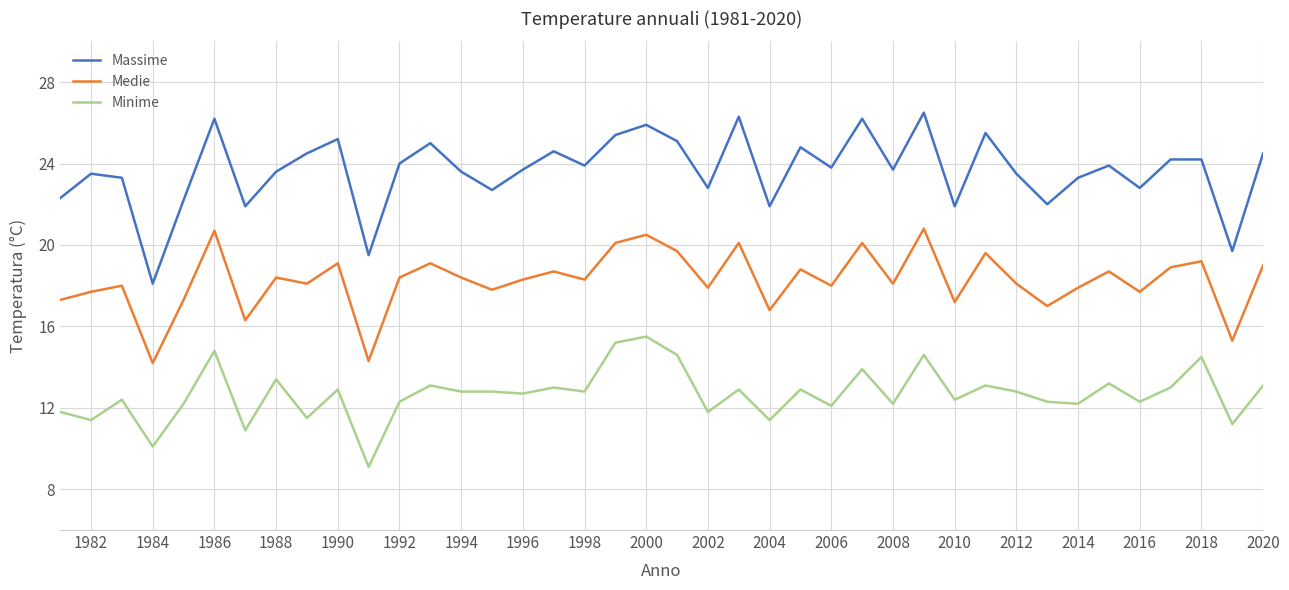

True or false: Minime and Medie intersect in this chart.

False